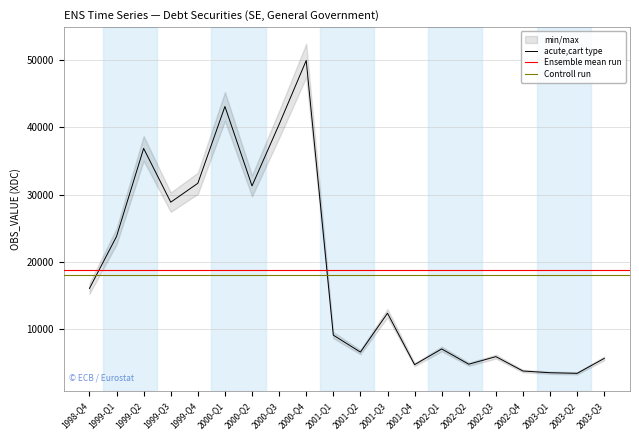

What is the difference between the values at 2001-Q4 and 1999-Q4?

26967